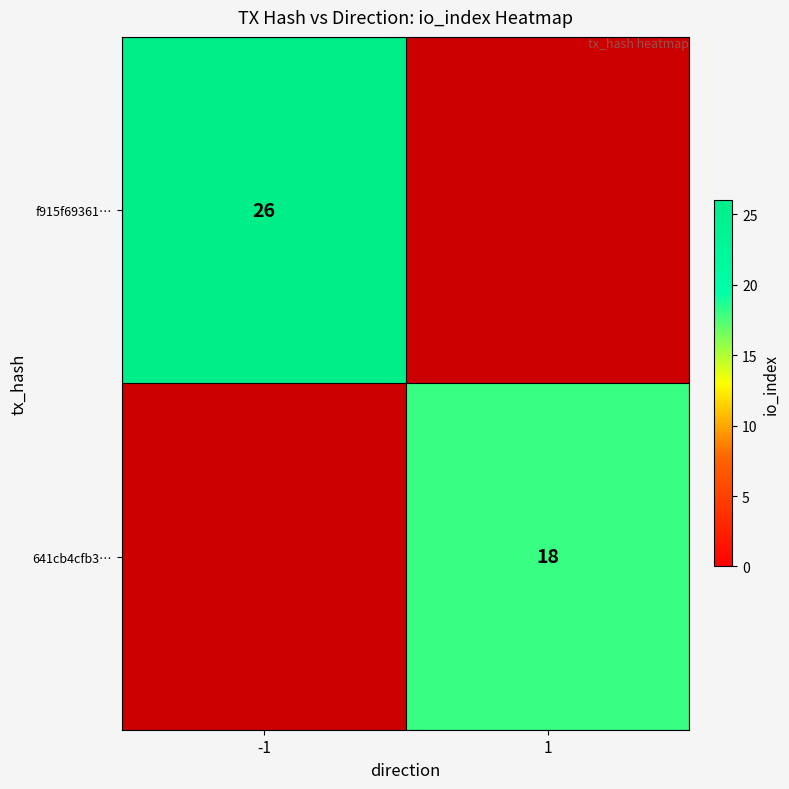

The f915f69361… series shows 26 at -1. True or false?

True